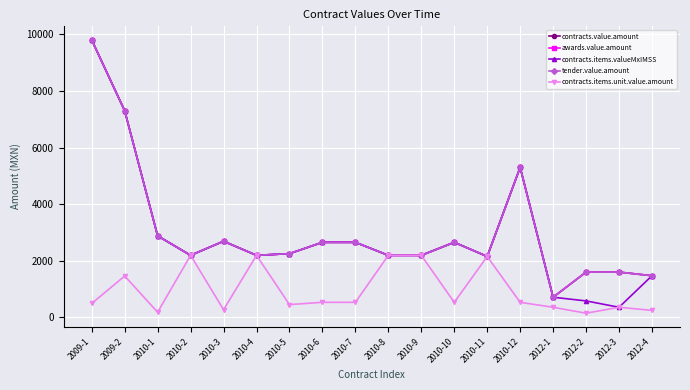

Does the chart have visible grid lines?

Yes